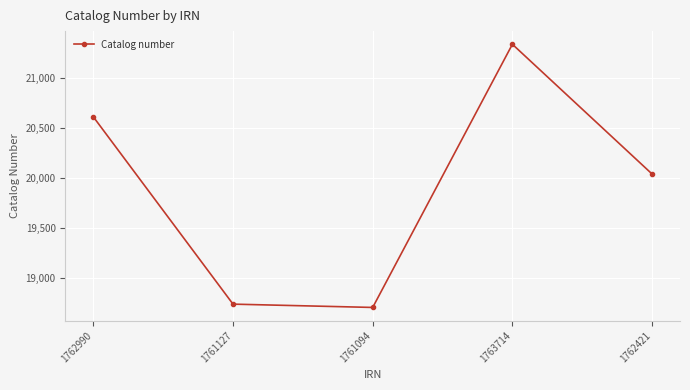

The value at 1762421 is 32116. True or false?

False